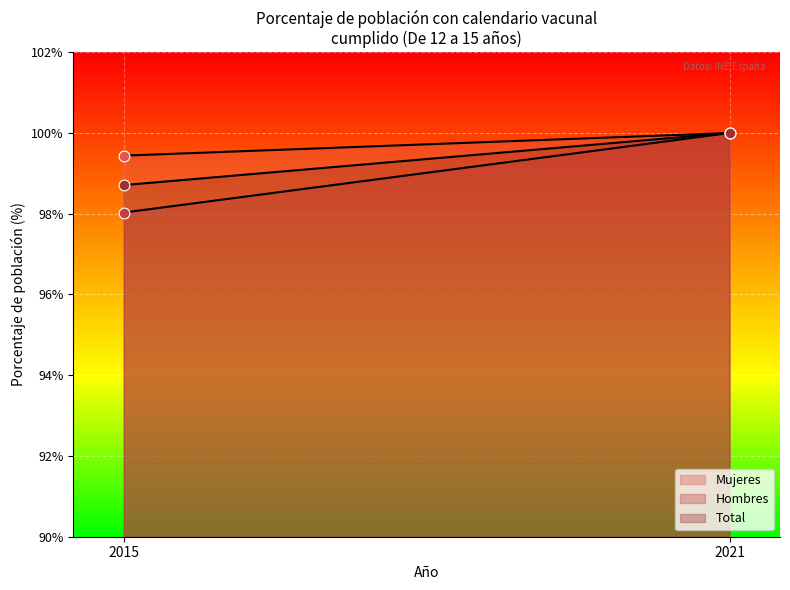

Which series contains the highest Y value?

Mujeres